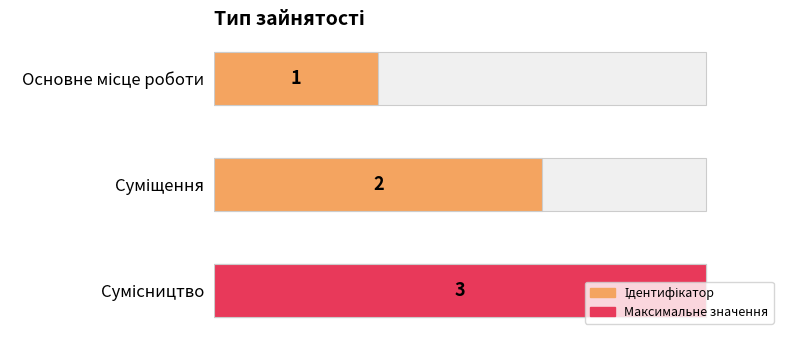

What is the approximate value at Сумісництво?

3